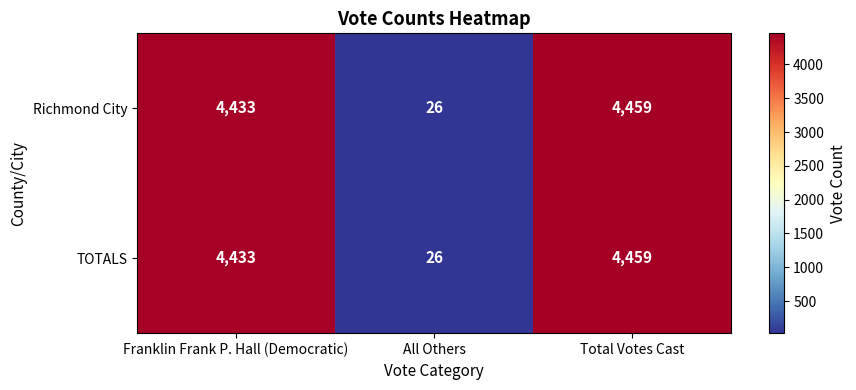

At which label does Richmond City reach its peak?

Total Votes Cast